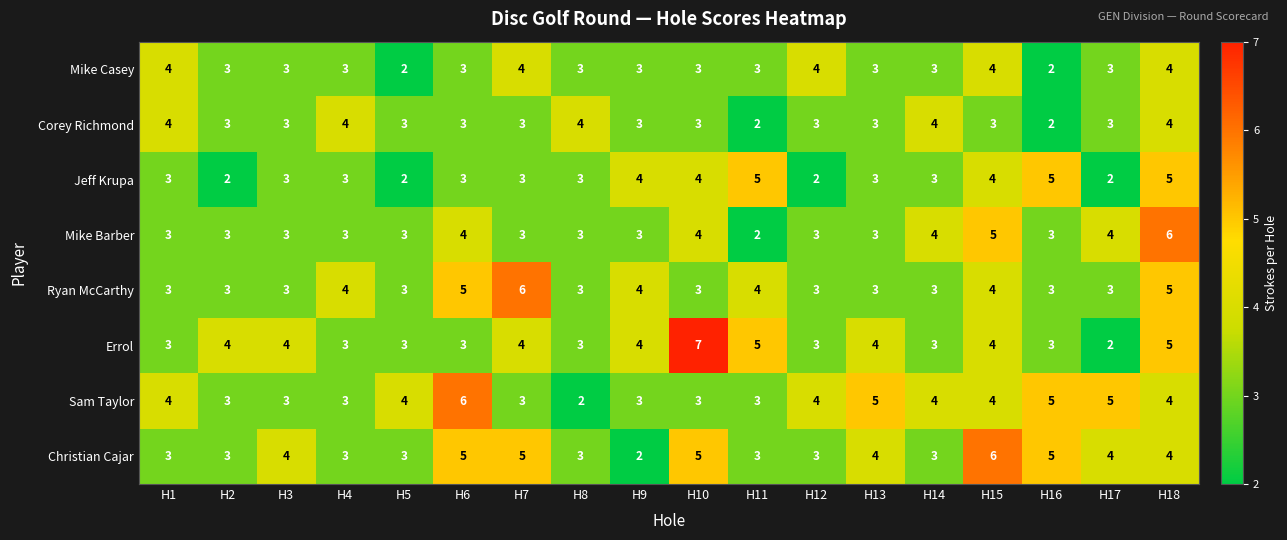

How many categories are shown in the chart?

18